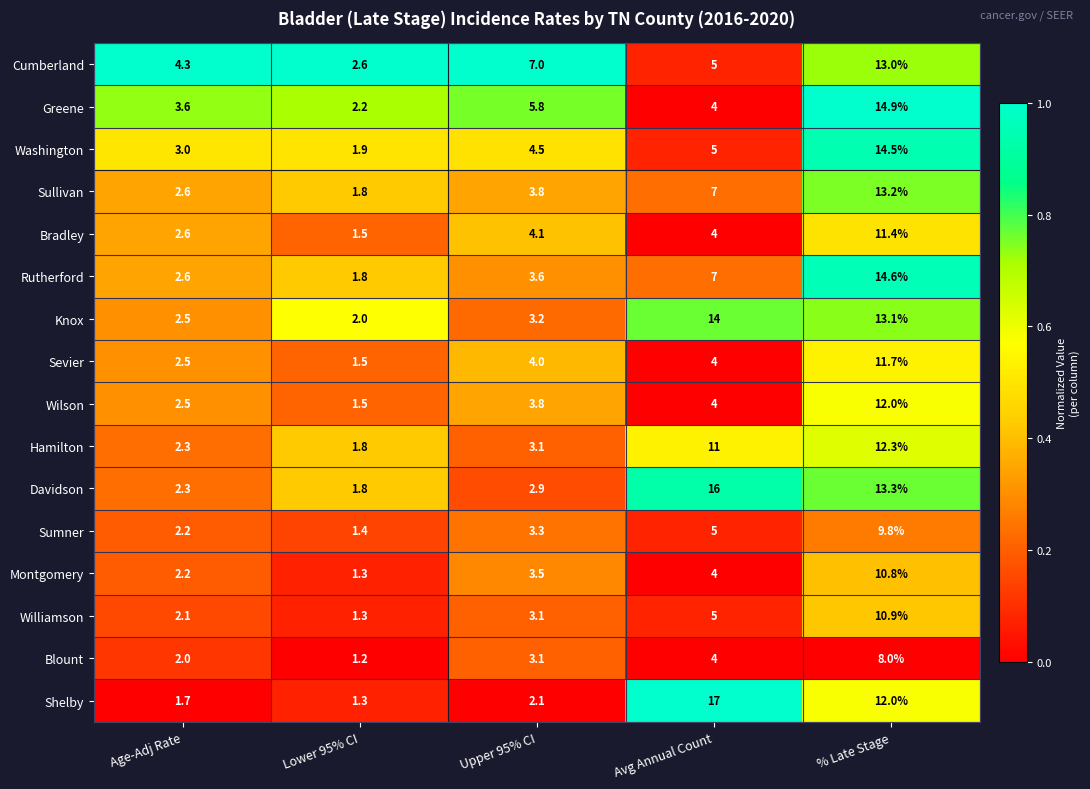

Which category has the highest value across all series?

Avg Annual Count